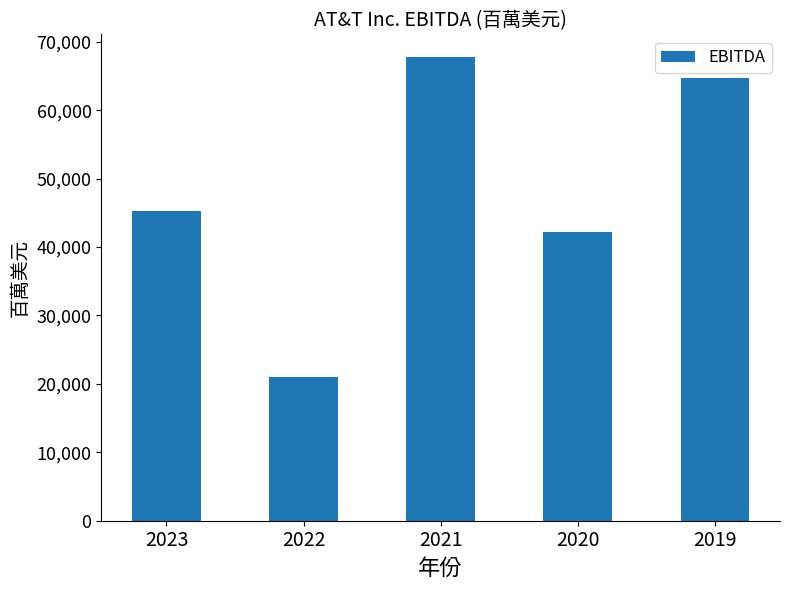

Does the chart contain any negative values?

No